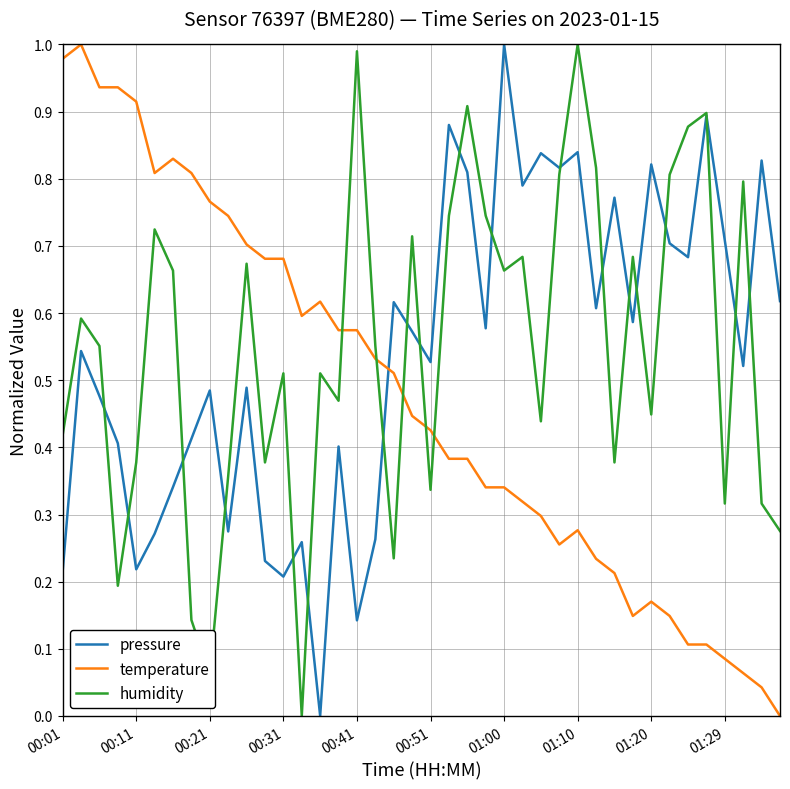

Which series ends up on top after the final intersection of pressure and temperature?

pressure